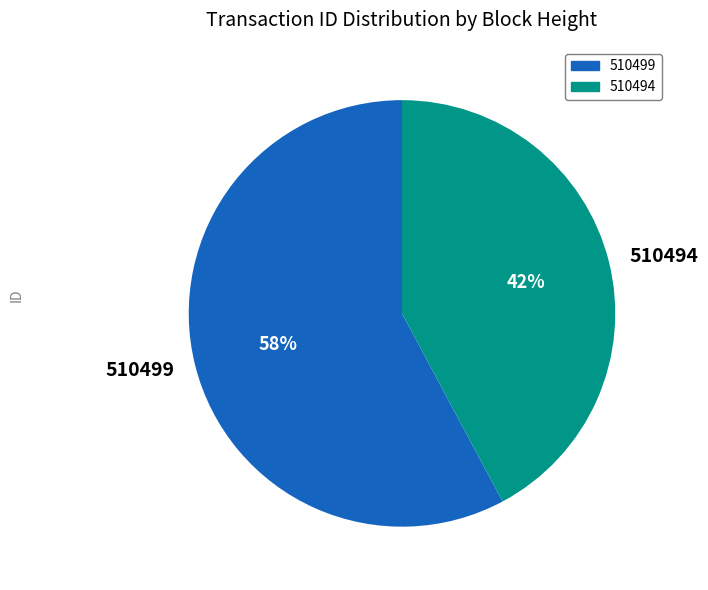

Which has a higher value, 510494 or 510499?

510499